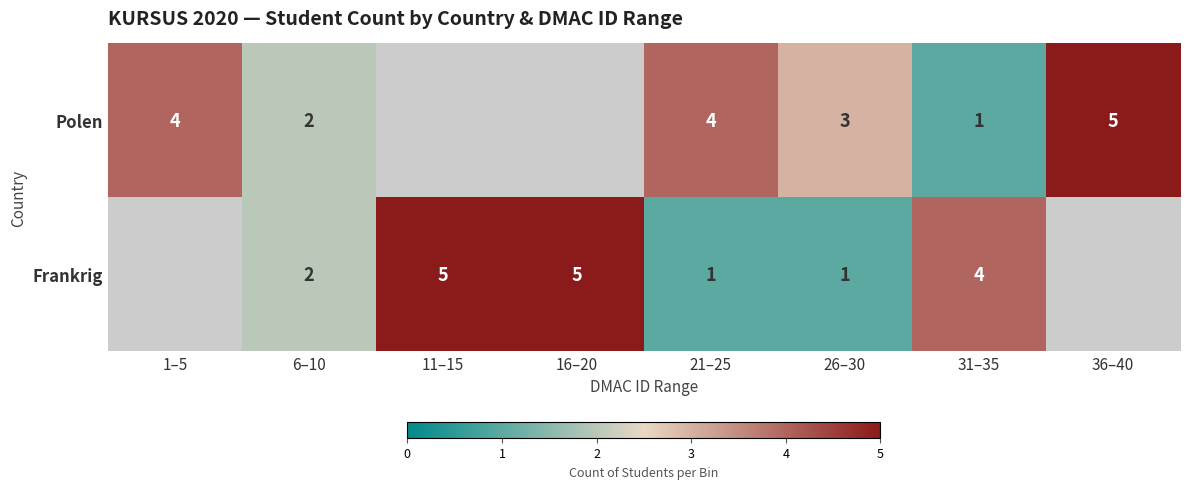

What is the spread (max minus min) of values at 31–35?

3